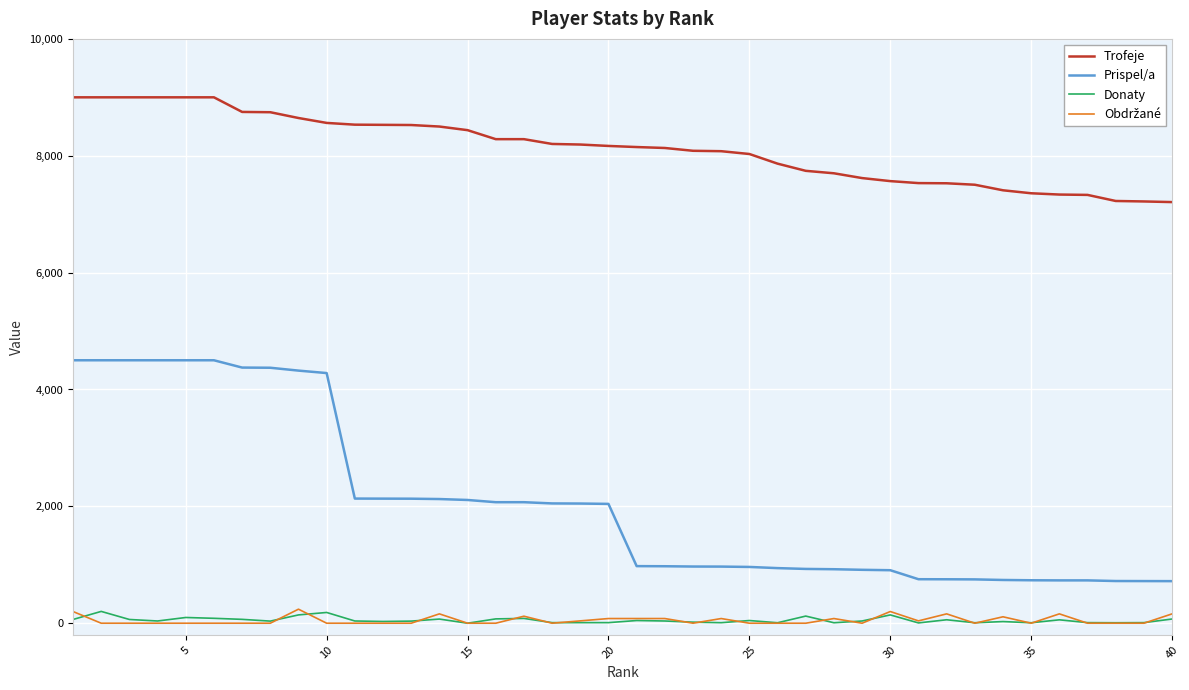

What is the difference between the maximum and minimum values in the Donaty series?

202